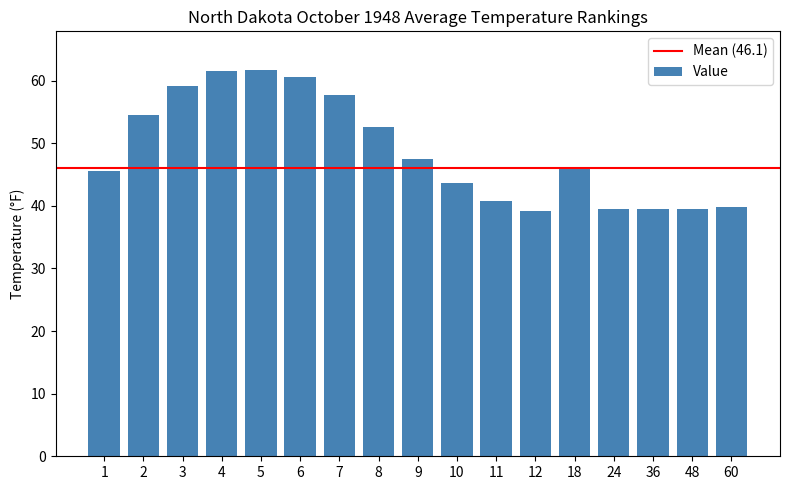

What is the sum of the values at 2 and 8?

107.1